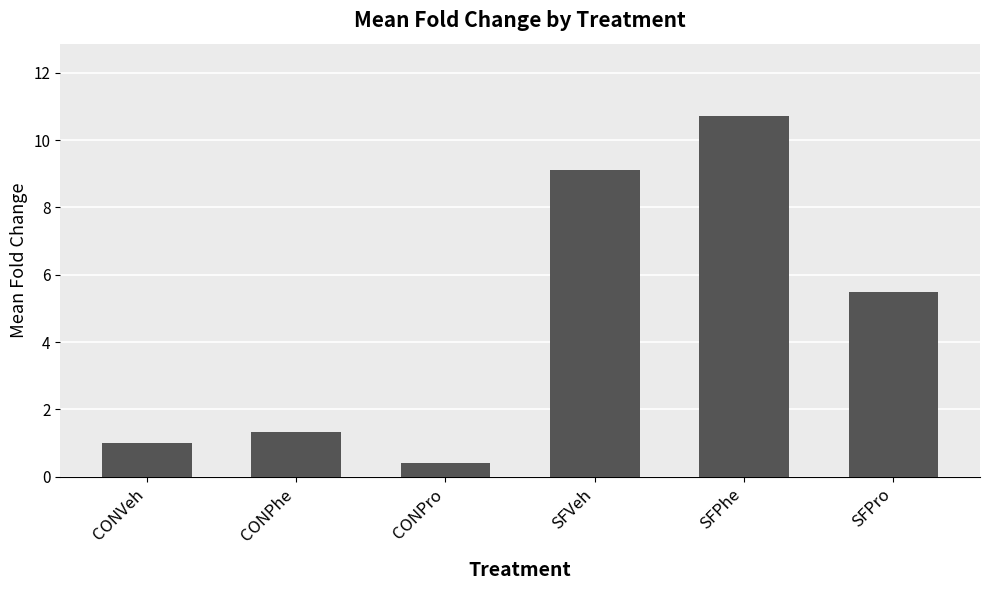

What is the approximate value at CONVeh?

1.0